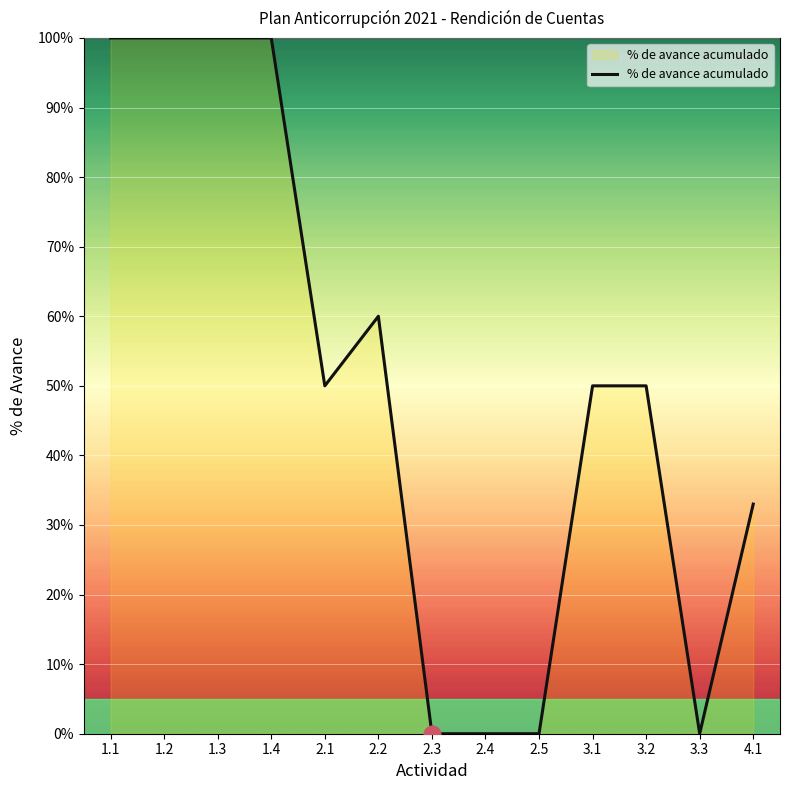

At which label does the data first exceed 50?

1.1